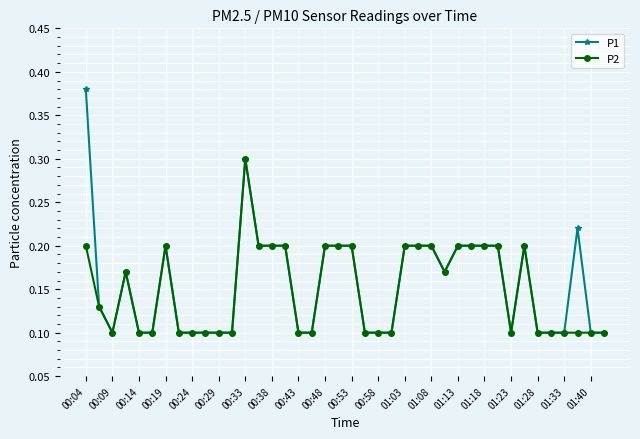

True or false: P1 has more than 1 points higher than both neighbors.

True